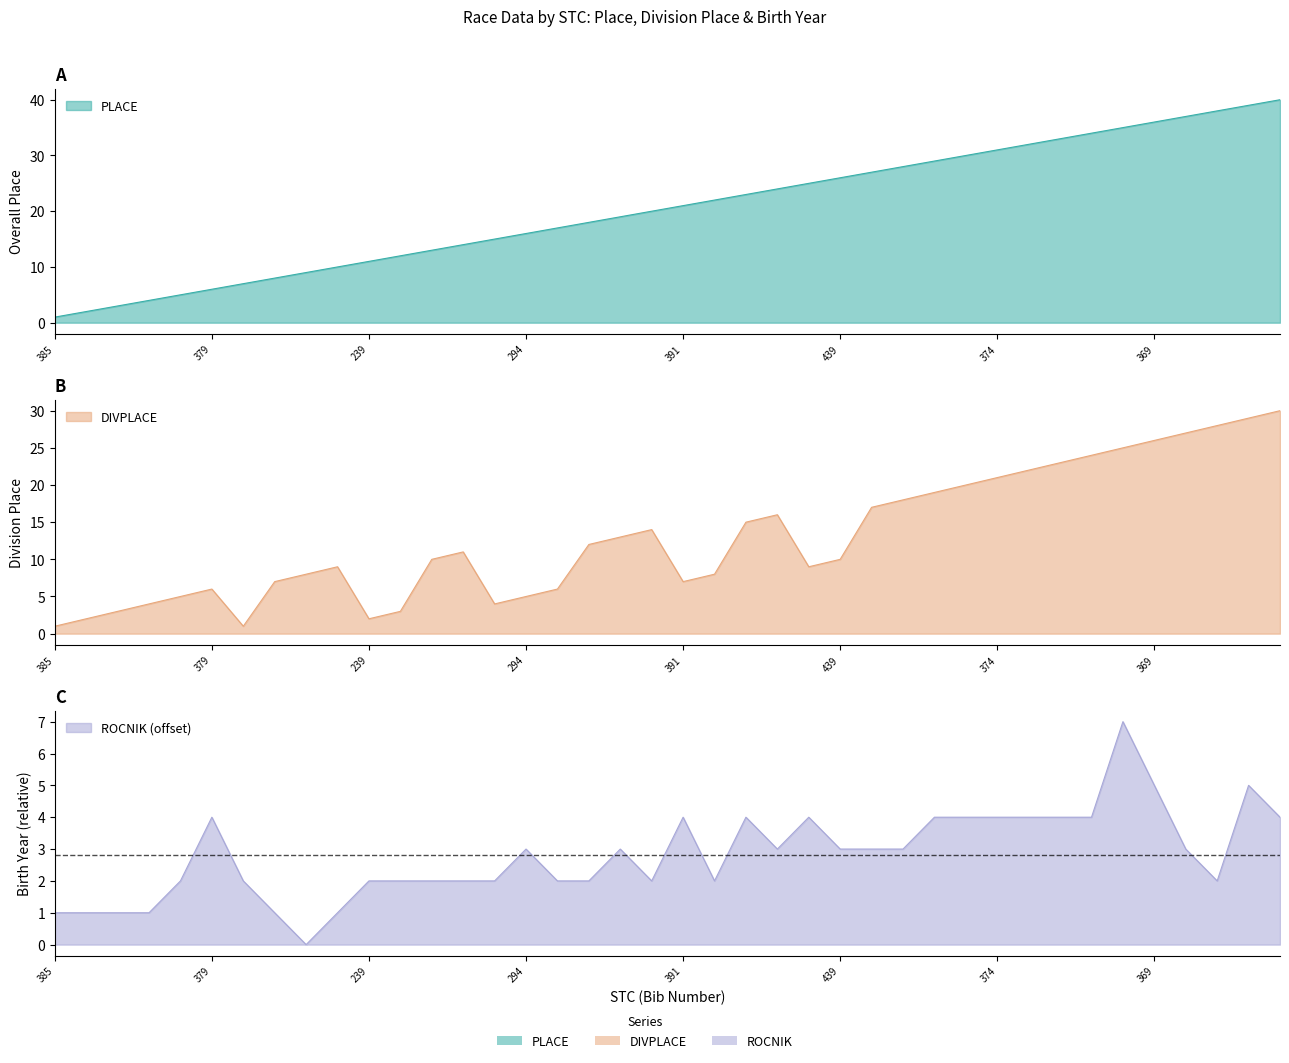

What position from the left is 351?

29